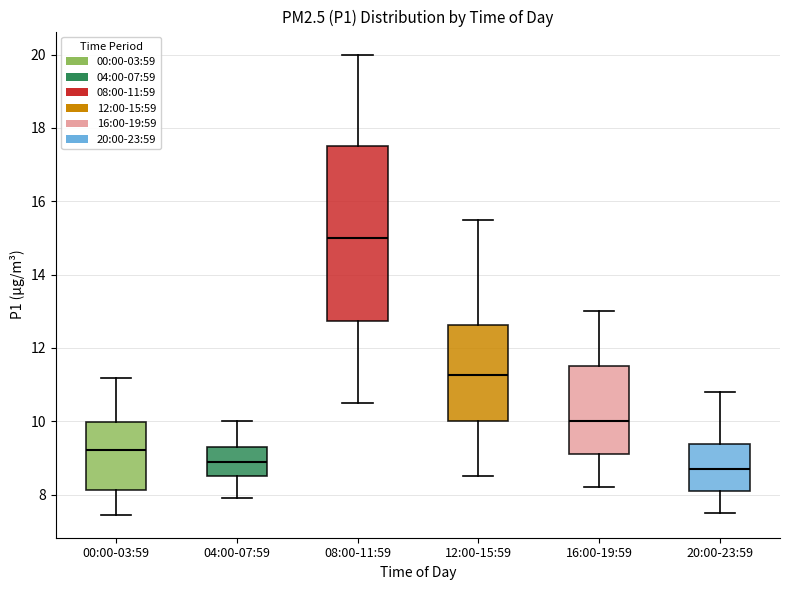

Reading left to right, read every box against the y-axis: the position of its median line, the range the box covers, and the ends of its whiskers. The values are not printed on the chart, so give them approximately, as read against the axis.

00:00-03:59: median 9.2, box 8.2 to 10.0, whiskers 7.4 to 11.2
04:00-07:59: median 9.0, box 8.6 to 9.4, whiskers 8.0 to 10.0
08:00-11:59: median 15.0, box 12.8 to 17.6, whiskers 10.6 to 20.0
12:00-15:59: median 11.2, box 10.0 to 12.6, whiskers 8.6 to 15.6
16:00-19:59: median 10.0, box 9.2 to 11.6, whiskers 8.2 to 13.0
20:00-23:59: median 8.8, box 8.2 to 9.4, whiskers 7.6 to 10.8